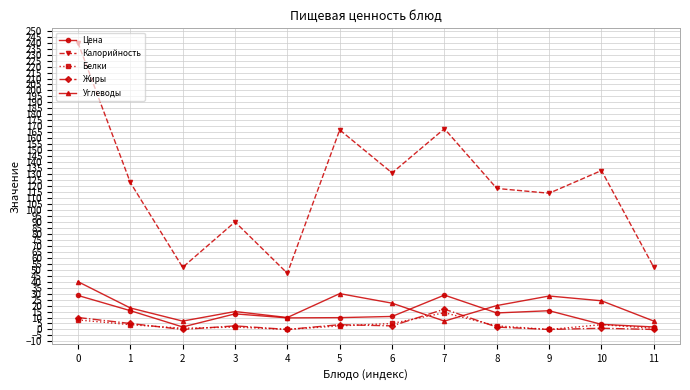

What is the value of the Цена point at the 3rd from the left?

2.1